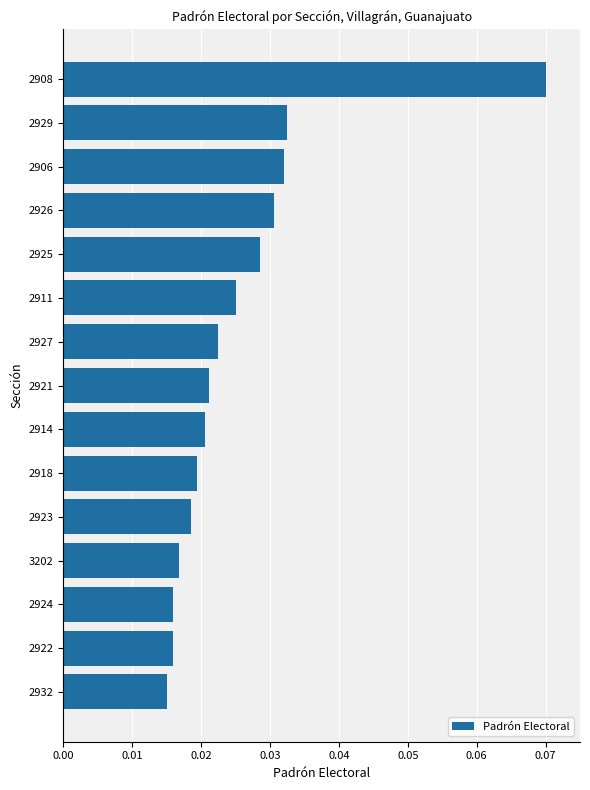

What is the label of the 13th bar from the bottom?

2906